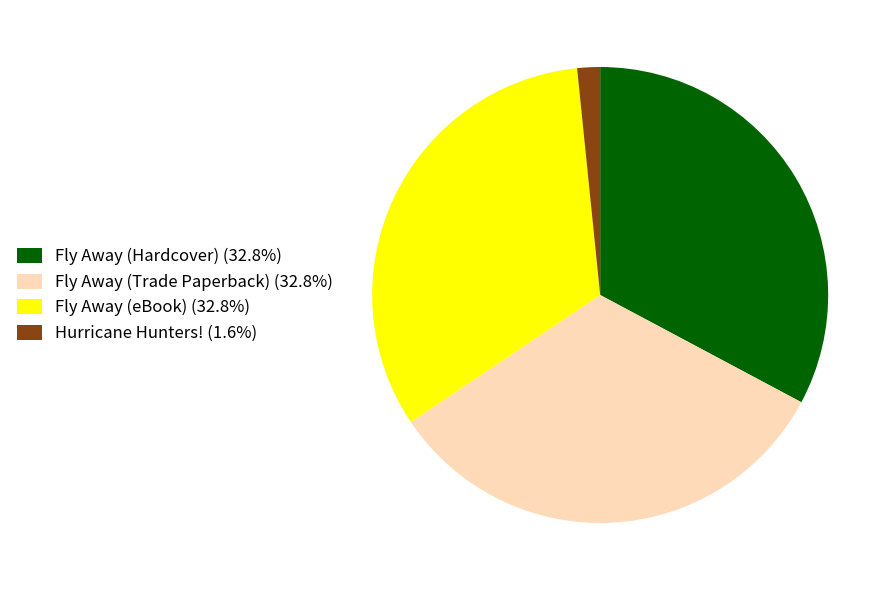

Combined, do Fly Away (Trade Paperback) (32.8%) and Hurricane Hunters! (1.6%) account for over 50%?

No